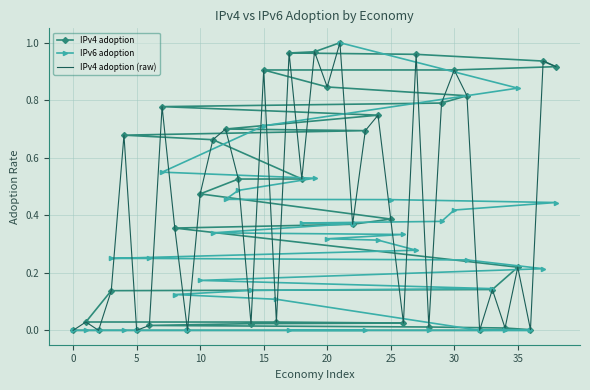

What is the sum of all IPv4 adoption values?

17.6